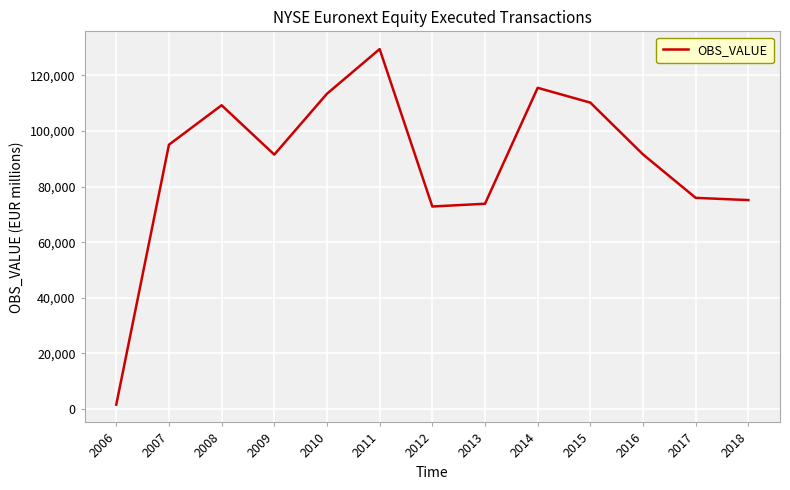

At which category does the data reach its first local peak?

2008